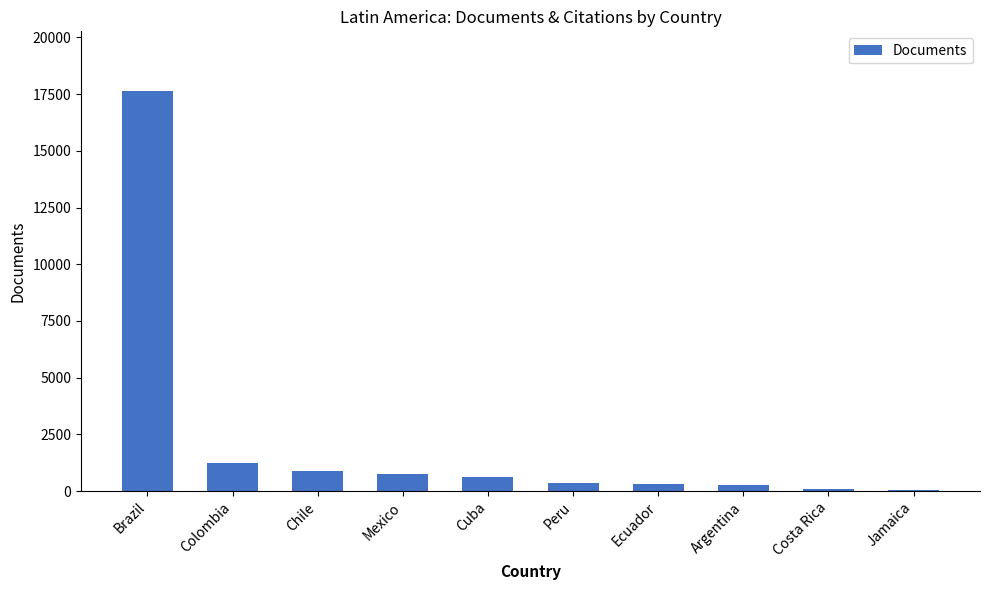

What is the greatest value displayed?

17626